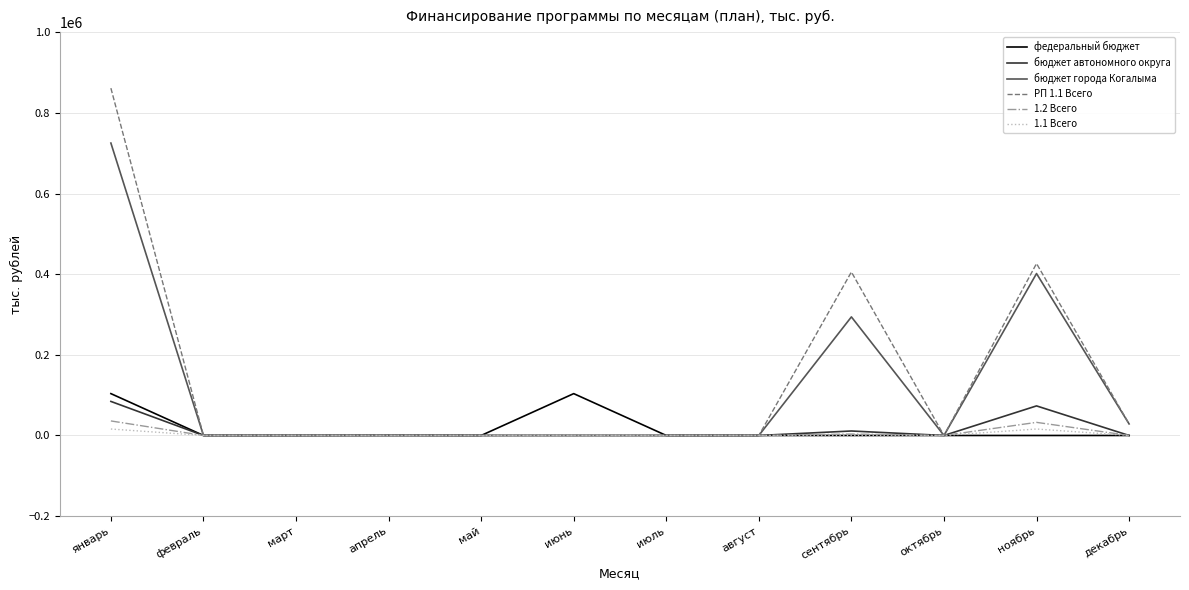

What is the difference between the maximum and minimum values in the федеральный бюджет series?

103776.4